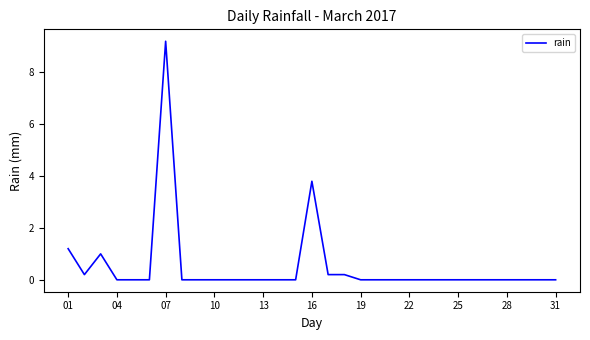

What is the maximum value shown in the chart?

9.2